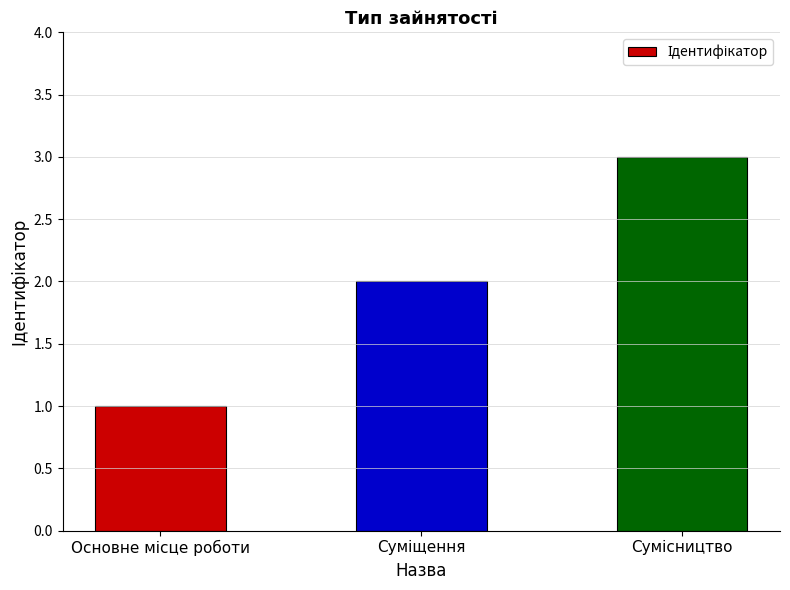

What is the sum of all values?

6